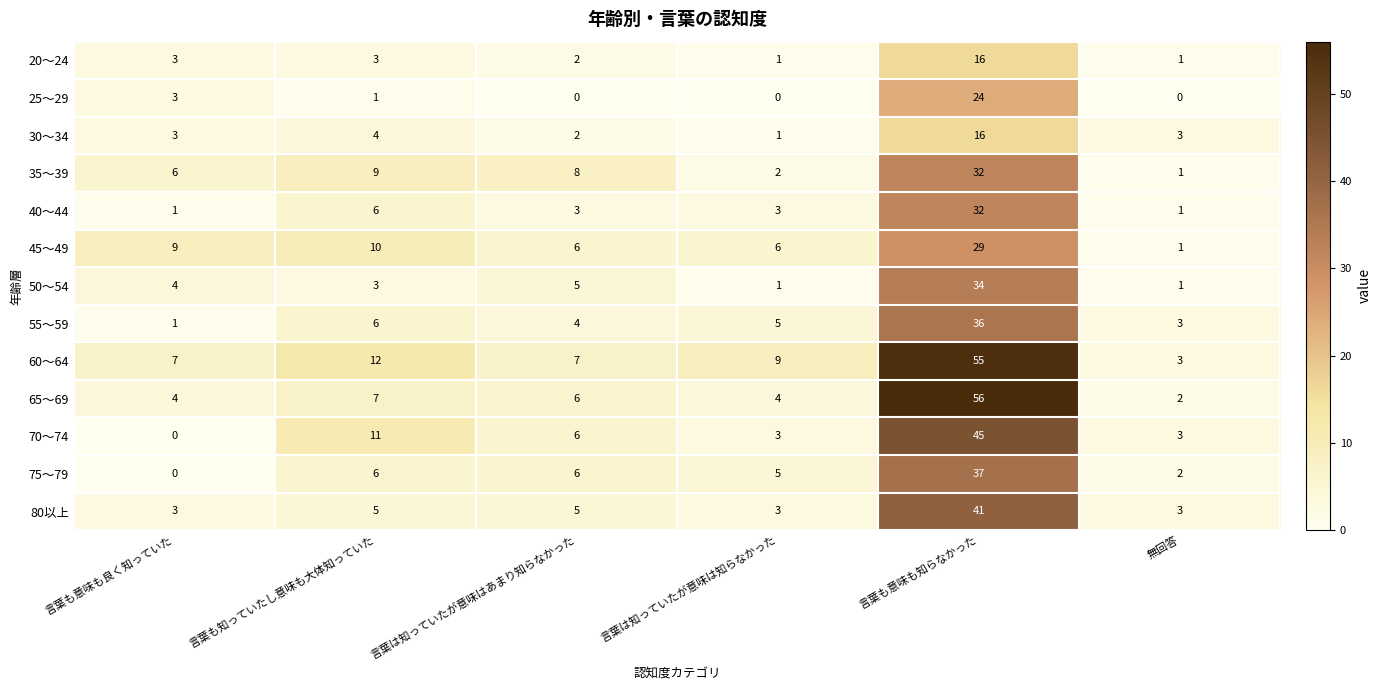

Is the value of 60～64 at 言葉は知っていたが意味は知らなかった greater than the value of 25～29 at 言葉は知っていたが意味は知らなかった?

Yes